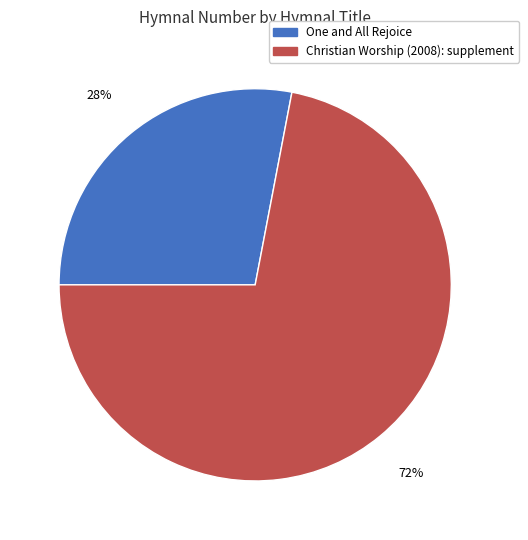

The Christian Worship (2008): supplement slice represents 60% of the pie. True or false?

False